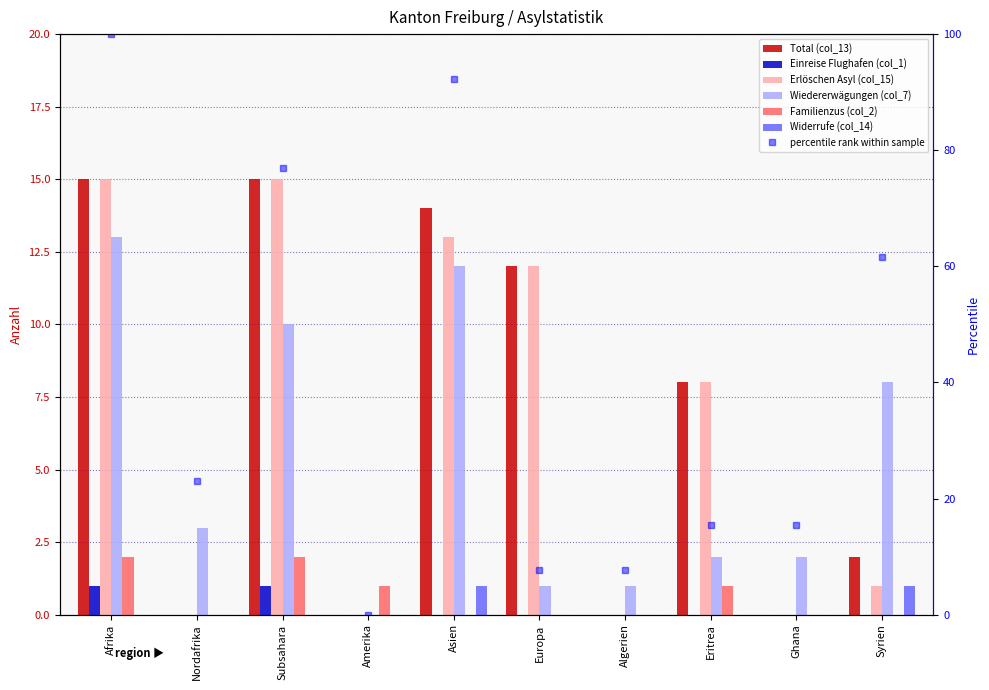

At Afrika, list the series in order from smallest to largest.

Widerrufe (col_14), Einreise Flughafen (col_1), Familienzus (col_2), Total (col_13), Erlöschen Asyl (col_15), Wiedererwägungen (col_7)